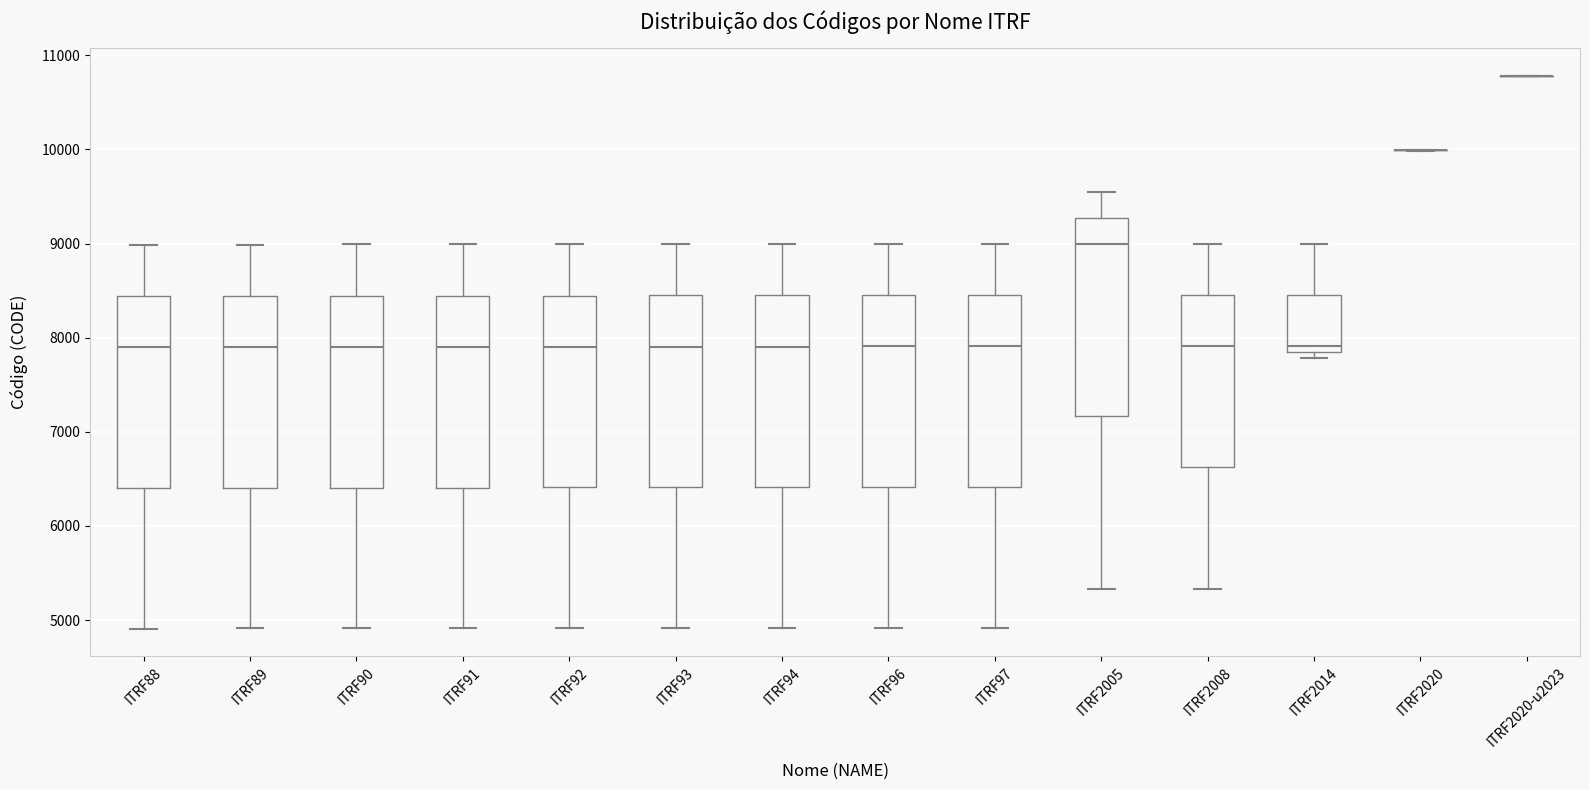

Reading left to right, read every box against the y-axis: the position of its median line, the range the box covers, and the ends of its whiskers. The values are not printed on the chart, so give them approximately, as read against the axis.

ITRF88: median 7900, box 6400 to 8400, whiskers 4900 to 9000
ITRF89: median 7900, box 6400 to 8400, whiskers 4900 to 9000
ITRF90: median 7900, box 6400 to 8400, whiskers 4900 to 9000
ITRF91: median 7900, box 6400 to 8400, whiskers 4900 to 9000
ITRF92: median 7900, box 6400 to 8400, whiskers 4900 to 9000
ITRF93: median 7900, box 6400 to 8400, whiskers 4900 to 9000
ITRF94: median 7900, box 6400 to 8500, whiskers 4900 to 9000
ITRF96: median 7900, box 6400 to 8500, whiskers 4900 to 9000
ITRF97: median 7900, box 6400 to 8500, whiskers 4900 to 9000
ITRF2005: median 9000, box 7200 to 9300, whiskers 5300 to 9500
ITRF2008: median 7900, box 6600 to 8500, whiskers 5300 to 9000
ITRF2014: median 7900 (just above the box's lower edge), box 7900 to 8500, whiskers 7800 to 9000
ITRF2020: box collapsed to a line at 10000, whiskers 10000 to 10000
ITRF2020-u2023: box collapsed to a line at 10800, whiskers 10800 to 10800